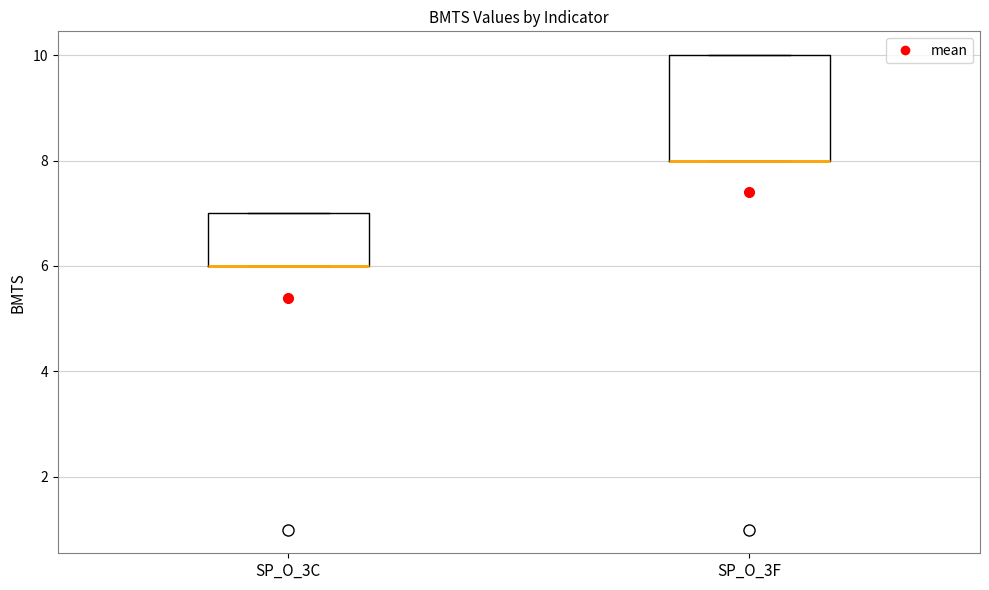

Where is the lower edge of the box for SP_O_3C on the y-axis? The values are not printed on the chart, so give them approximately, as read against the axis.

6